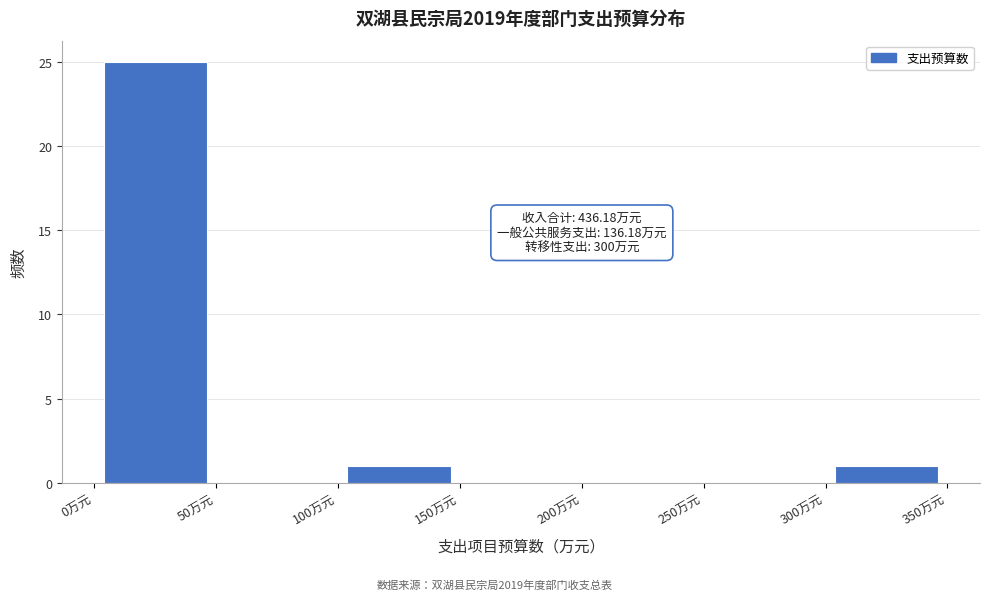

Which range on the x-axis has the tallest bar?

0 to 50